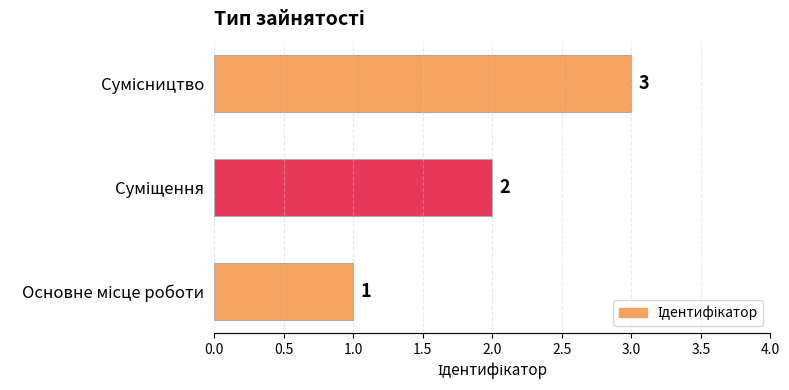

Count the values in the range 1 to 3.

3